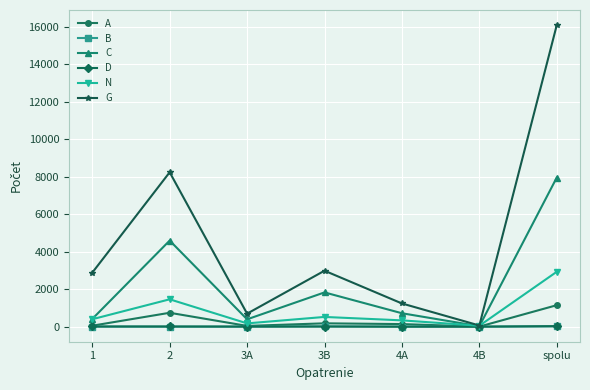

In A, how many points are lower than both neighbors (excluding endpoints)?

2